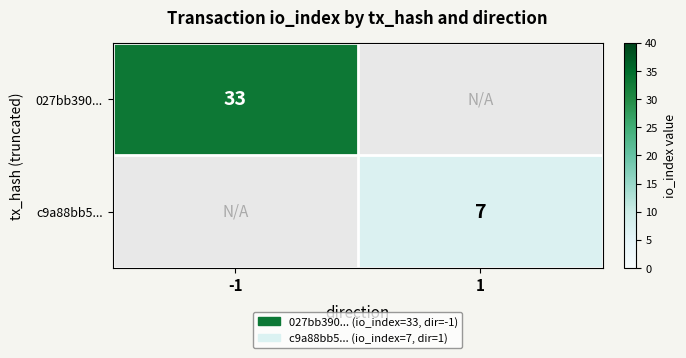

The 027bb390... series shows 53 at -1. True or false?

False